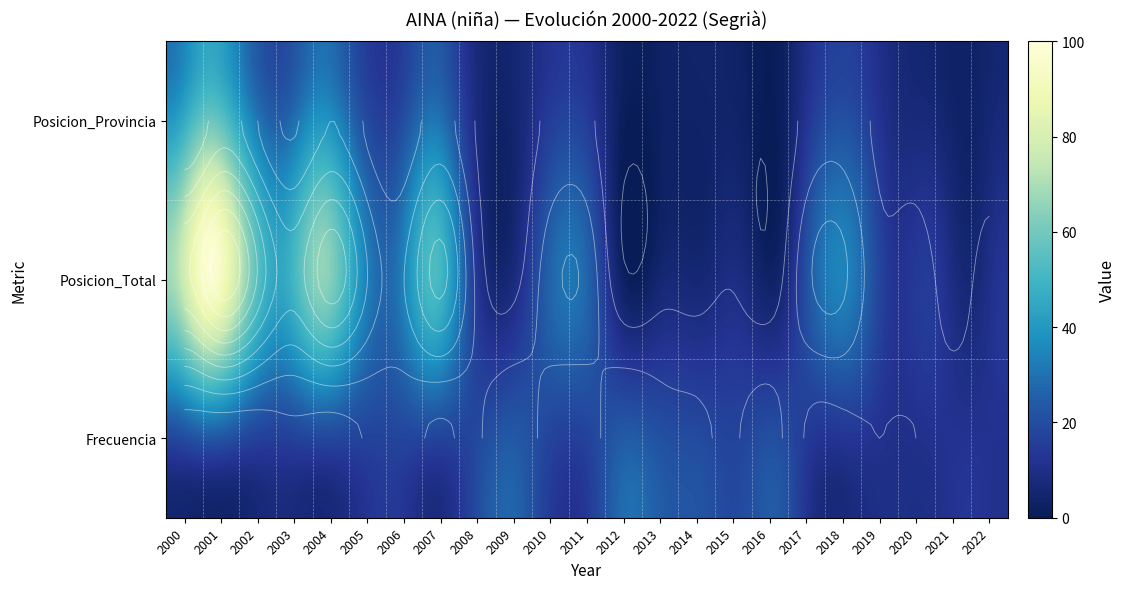

True or false: Frecuencia has a value of 24 at 2013.

True